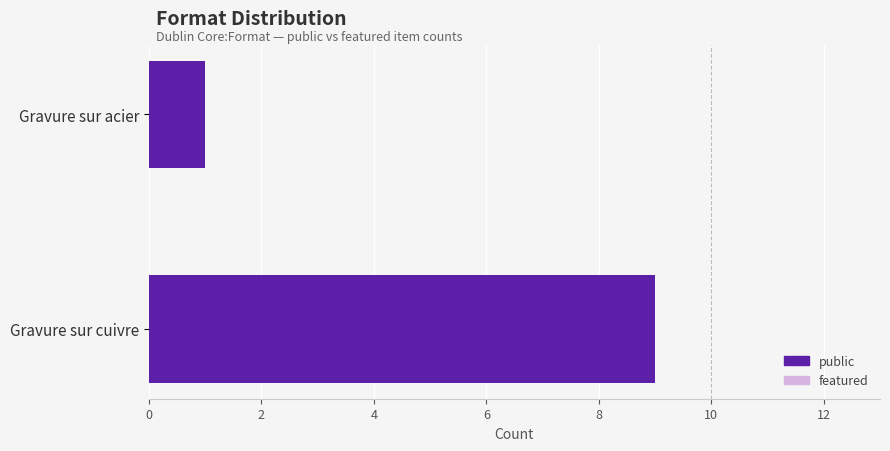

The value at Gravure sur acier is 2. True or false?

False